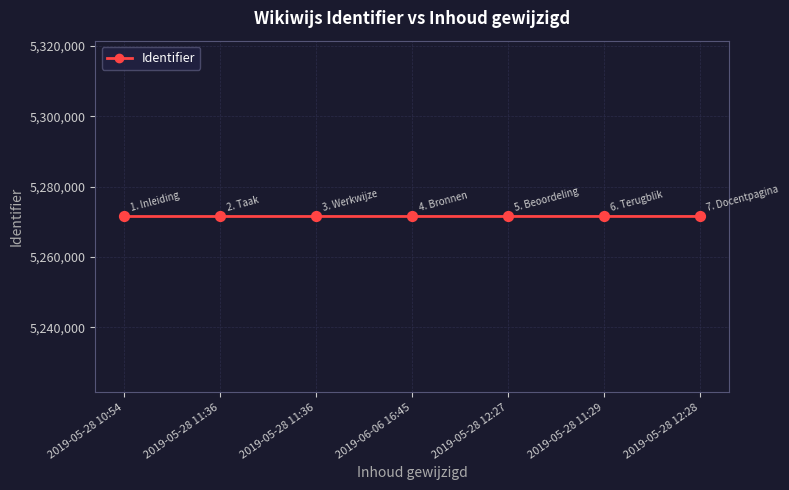

What is the ratio of the value at 2019-06-06 16:45 to the value at 2019-05-28 10:54?

1.0